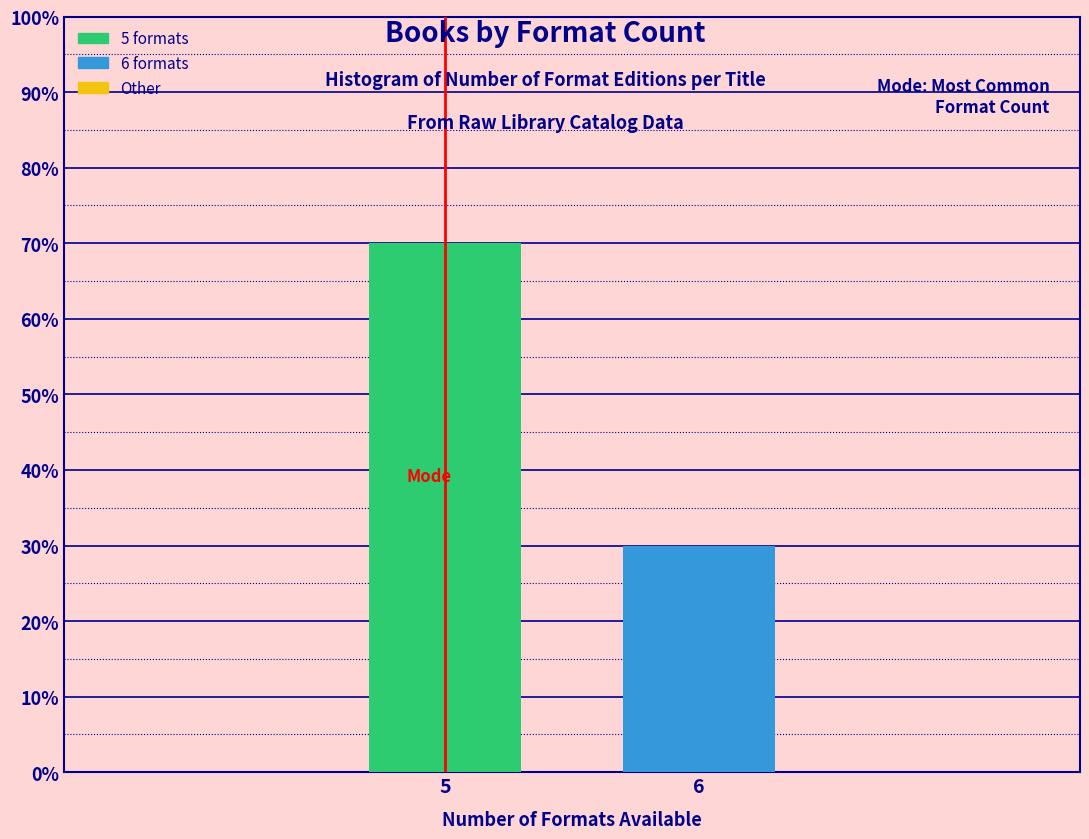

Reading left to right, transcribe all the data shown in this chart.

5=70	6=30